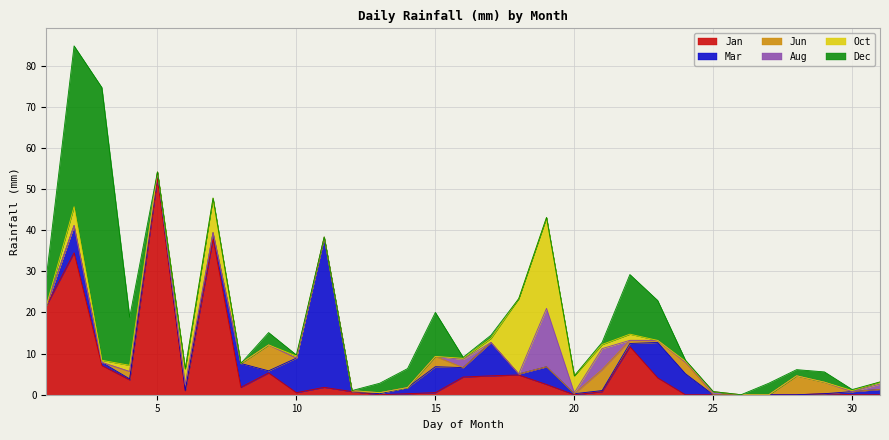

Rank the series at 23 from lowest to highest value.

Aug, Oct, Jun, Jan, Mar, Dec